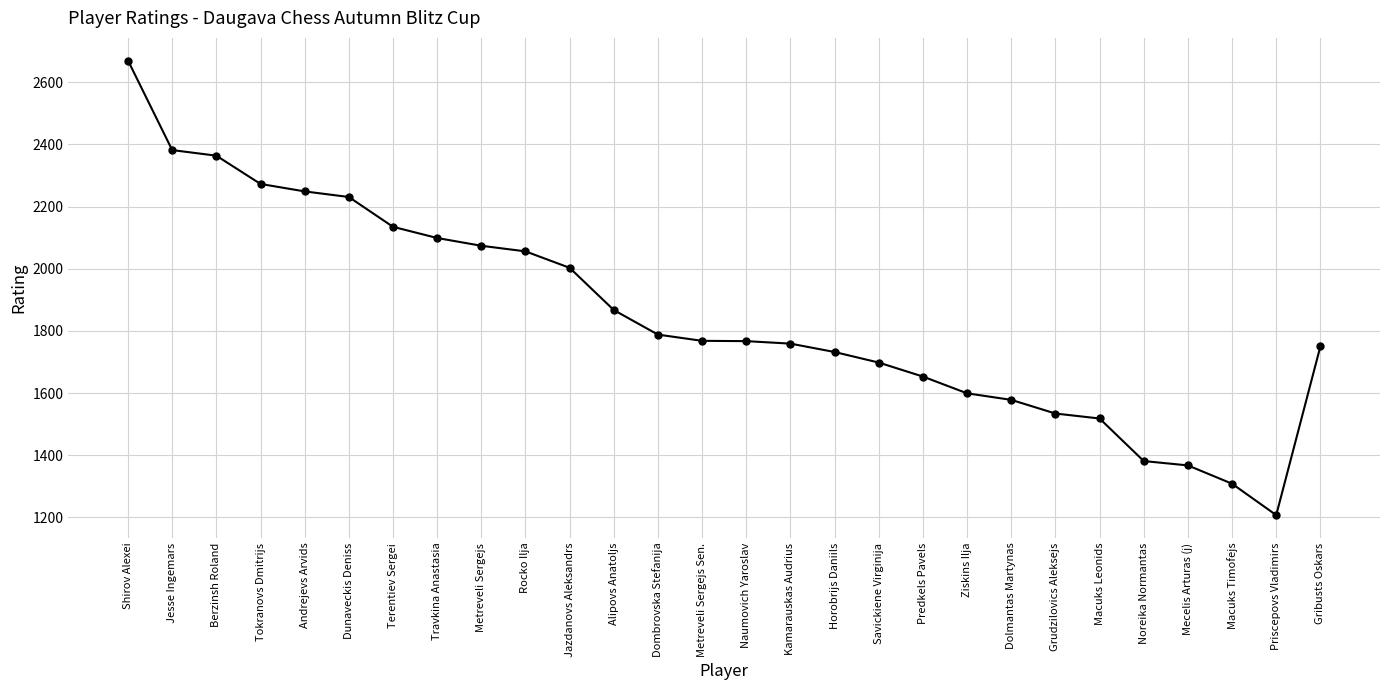

What is the difference between the maximum and minimum values?

1463